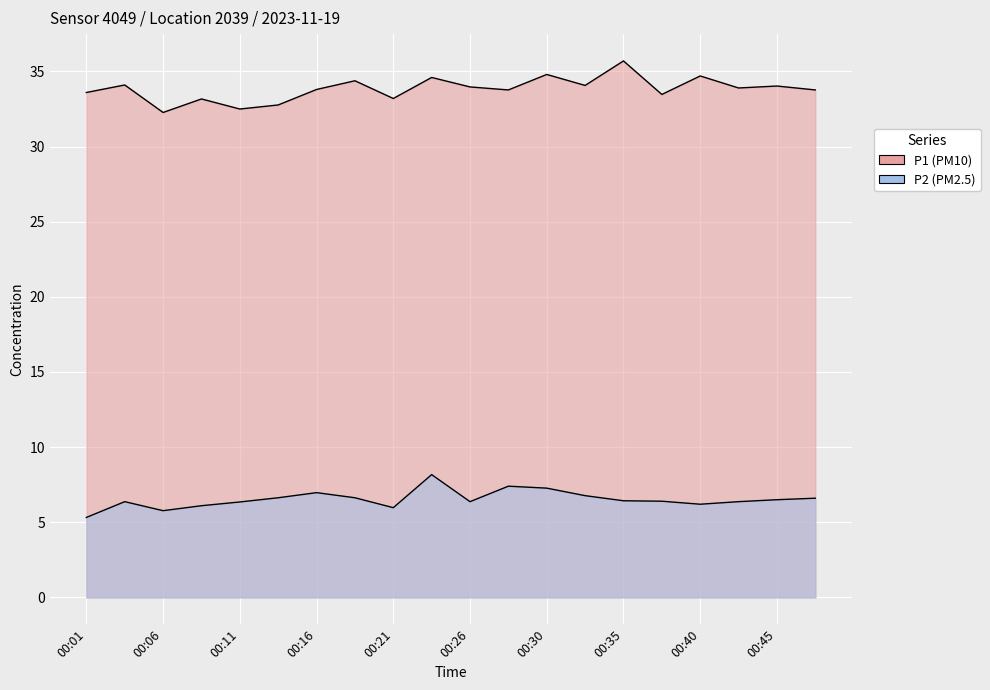

At which category is the sum across all series the highest?

00:23